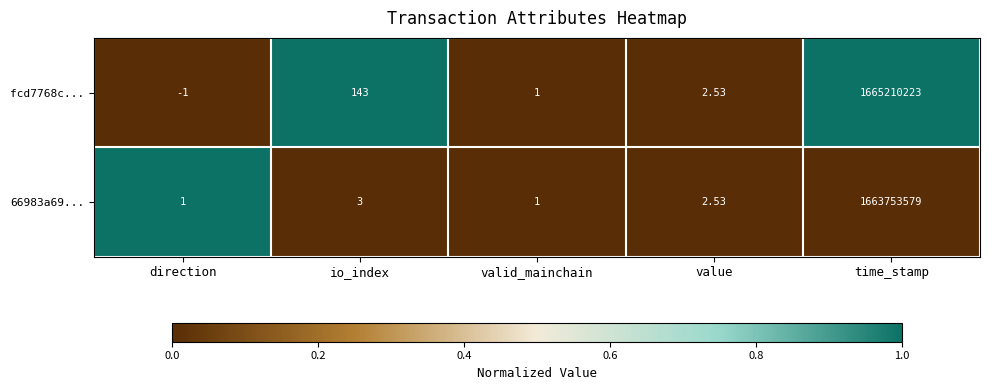

At which category does the chart reach its minimum across all series?

direction